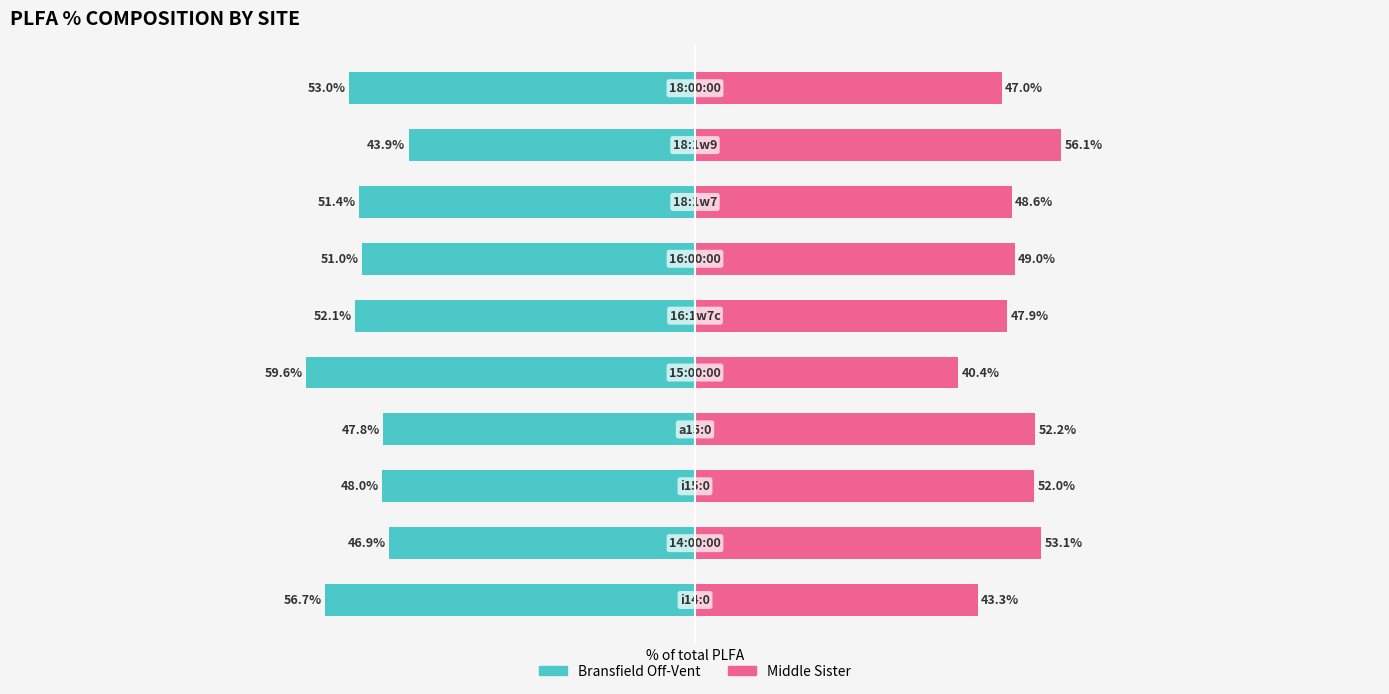

Reading left to right, extract all data points from this chart.

Bransfield Off-Vent: -56.7	-46.9	-48.0	-47.8	-59.6	-52.1	-51.0	-51.4	-43.9	-53.0
Middle Sister: 43.3	53.1	52.0	52.2	40.4	47.9	49.0	48.6	56.1	47.0